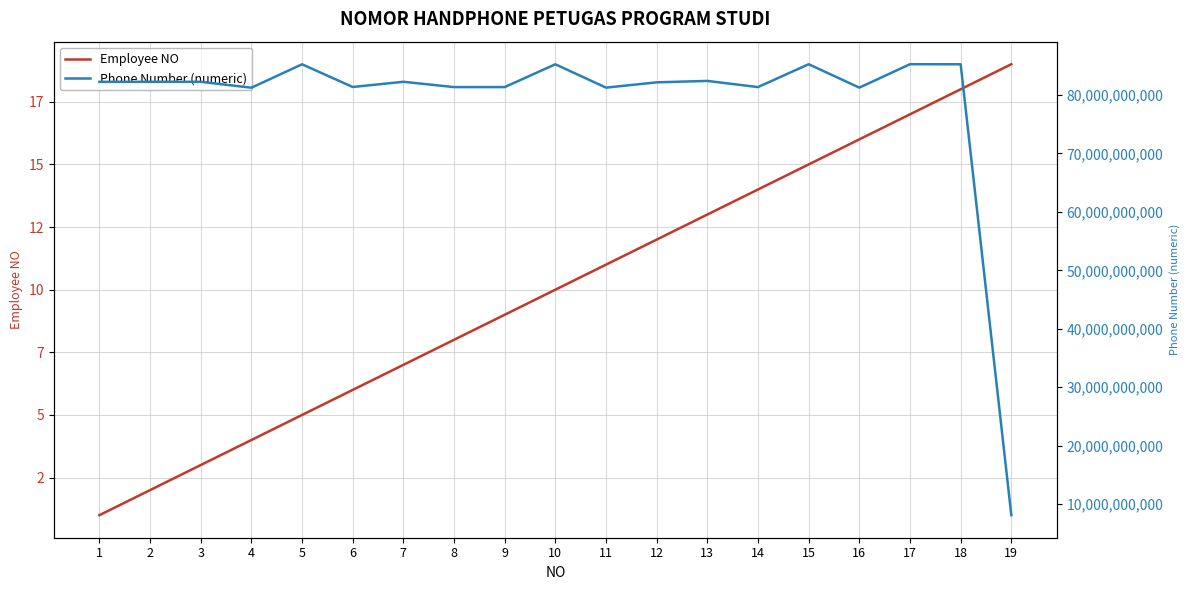

How many interior local valleys does the Phone Number (numeric) series have?

6